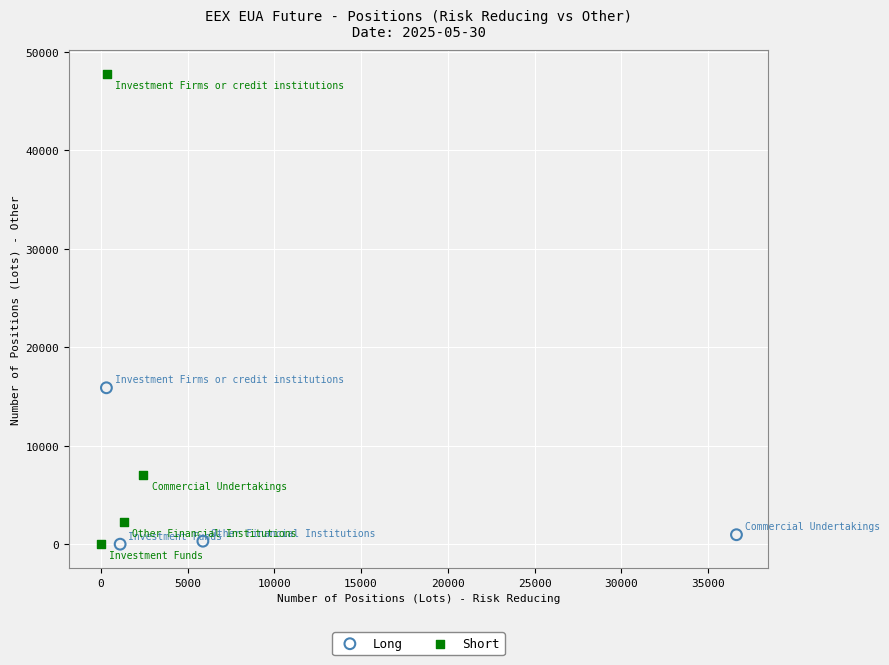

Which series has the widest spread of Y values?

Short